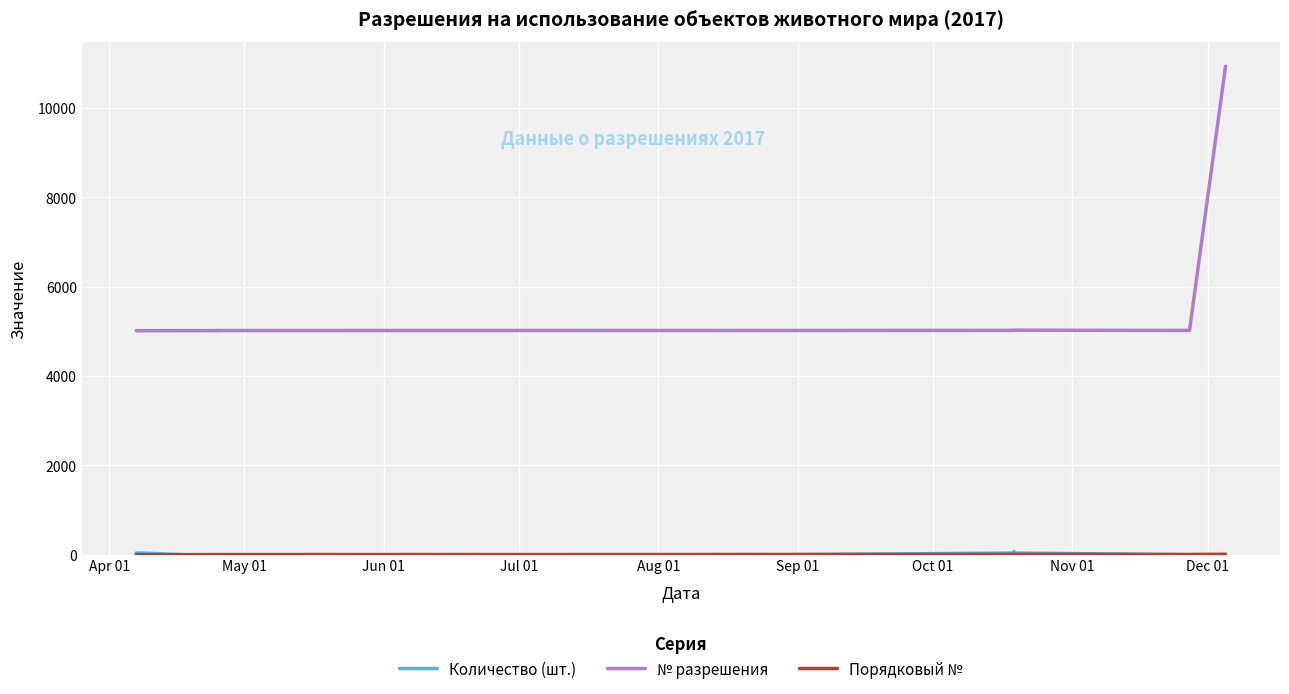

What is the label of the 4th point from the left?

Jul 01